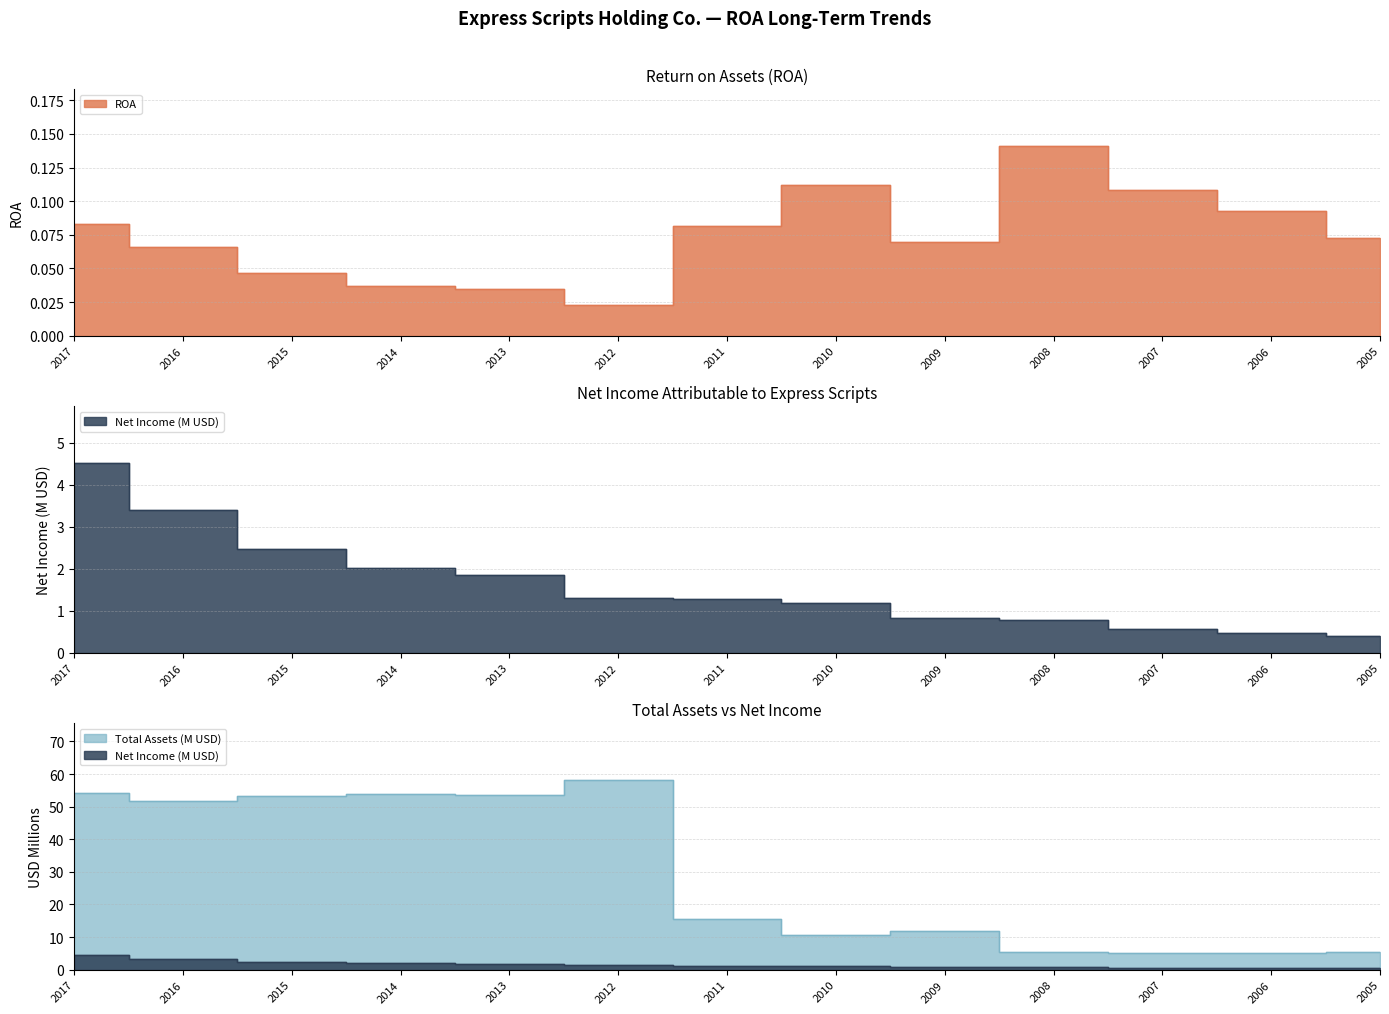

Rank the series by their maximum value, from highest to lowest.

Total Assets (M), Net Income (M), ROA